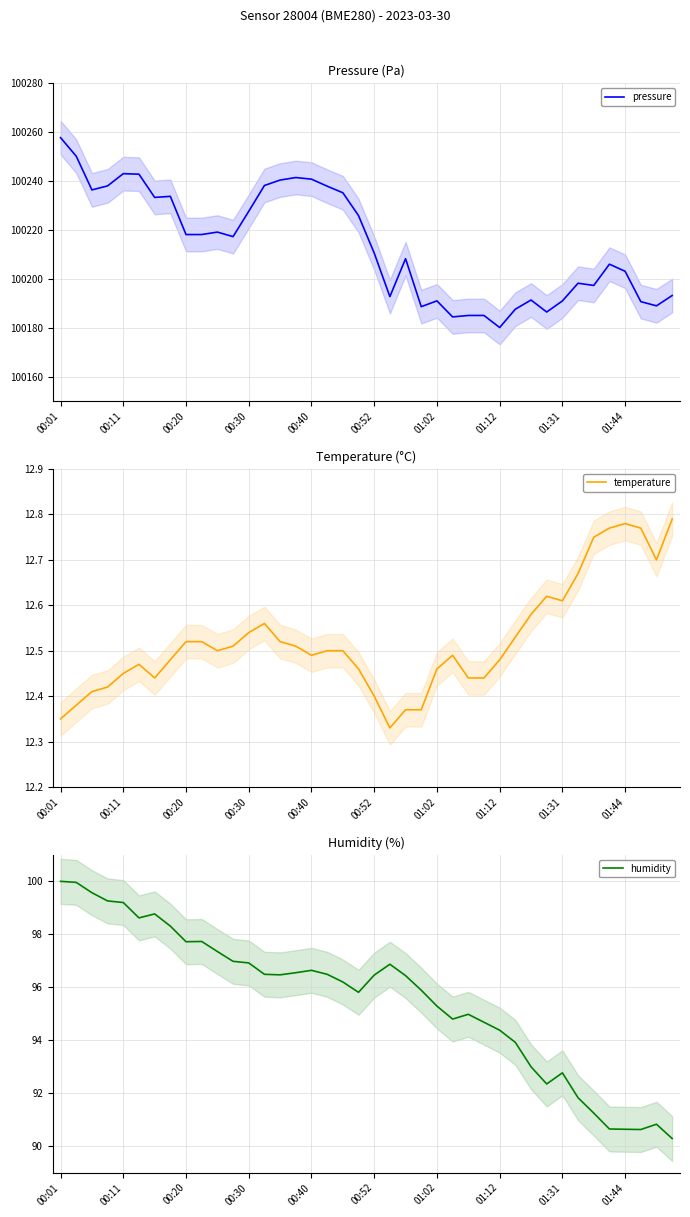

Which category has the lowest value in the pressure series?

01:12